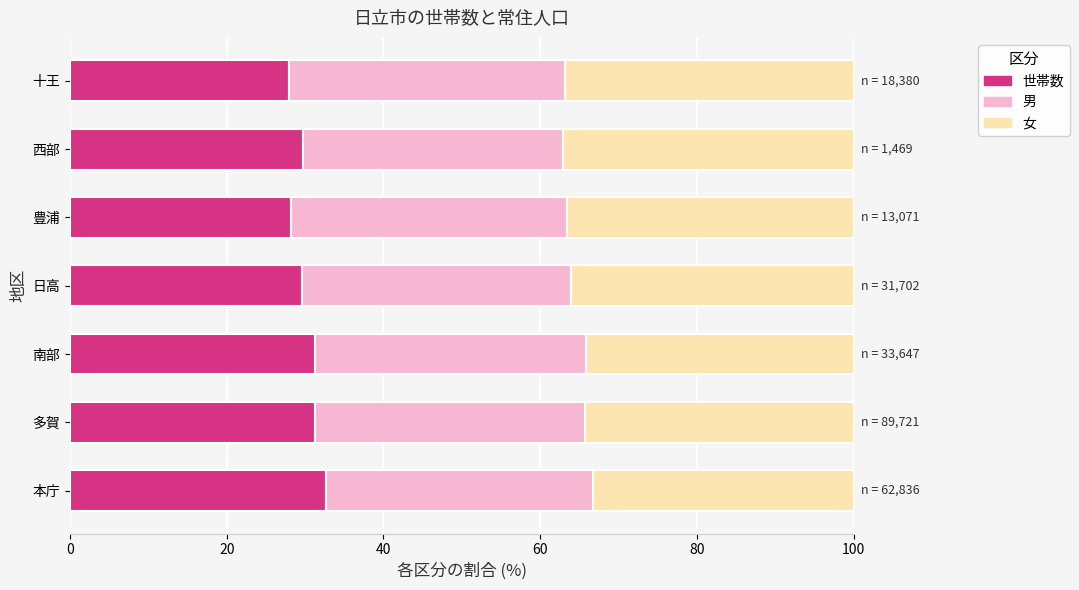

The 世帯数 series shows 31.3 at 多賀. True or false?

True